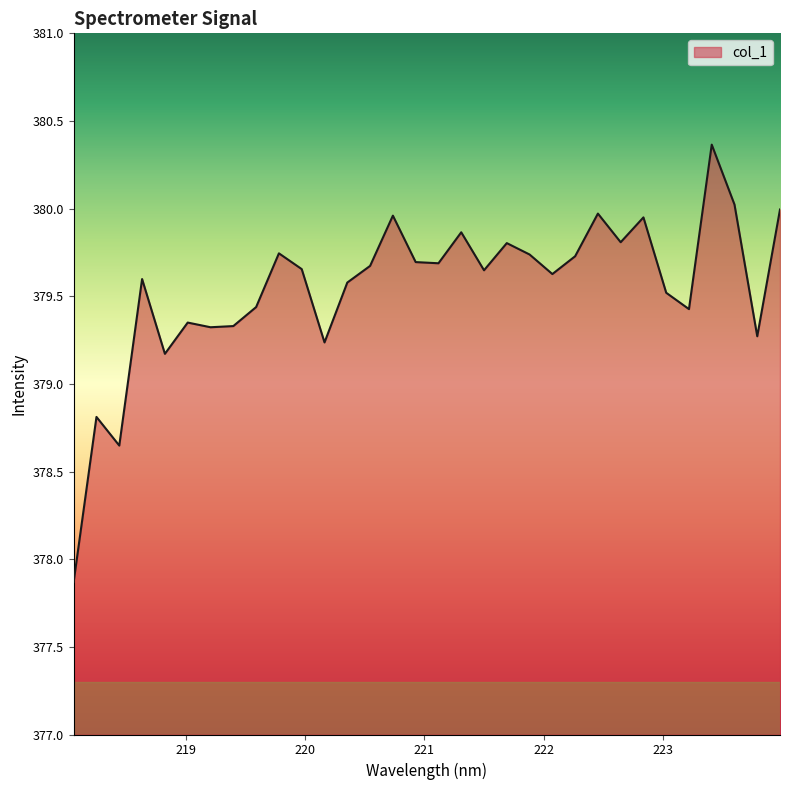

Does the chart have visible grid lines?

No